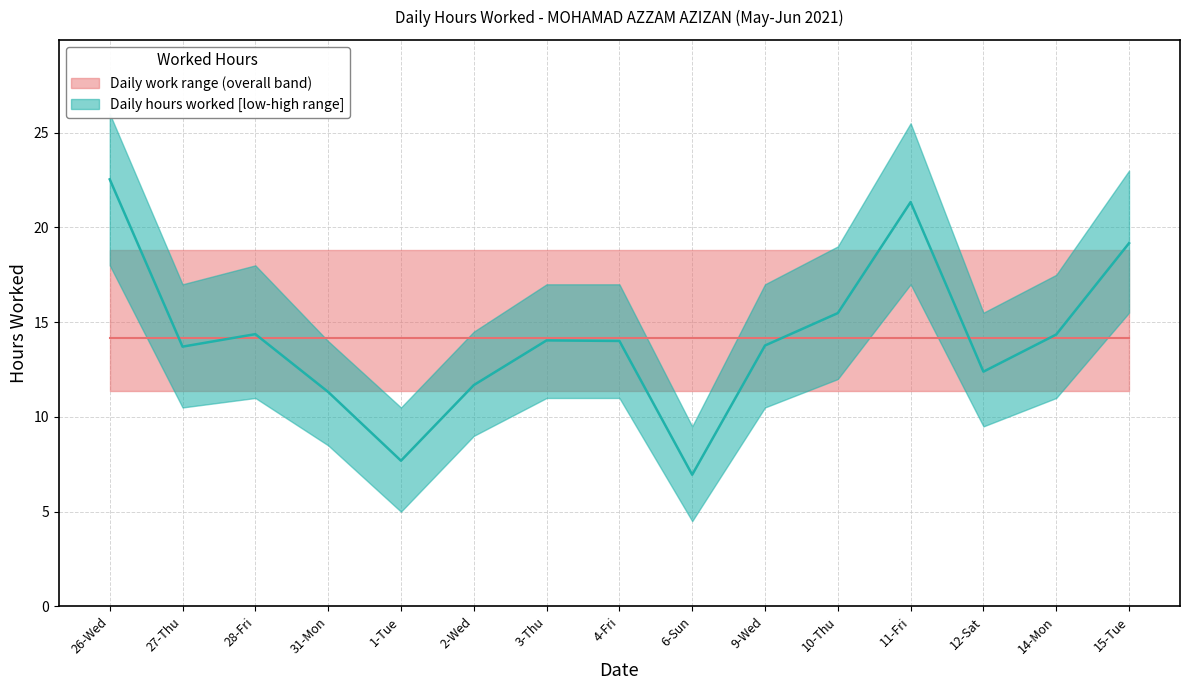

Count the number of categories in the chart.

15